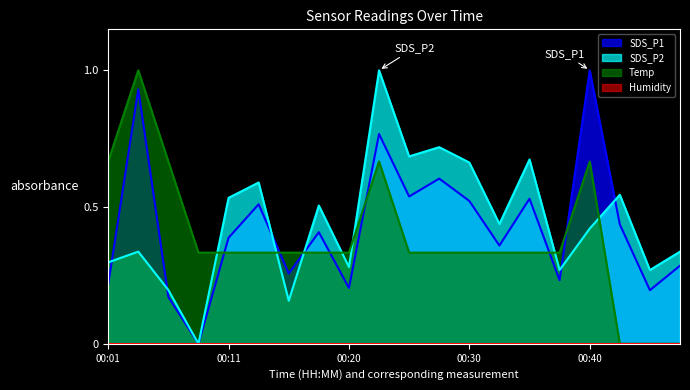

How many interior local peaks does the SDS_P2 series have?

7